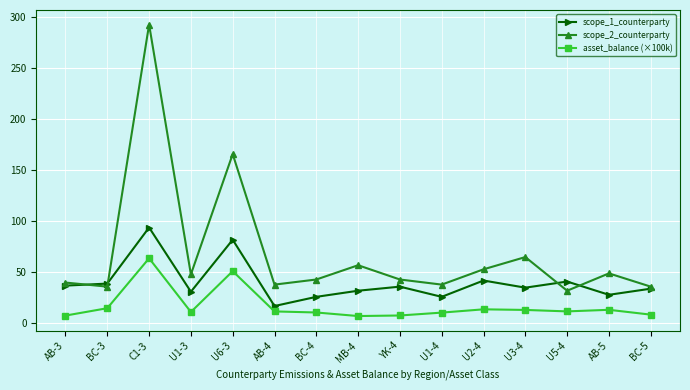

The value of scope_2_counterparty at U5-4 is 46.4. True or false?

False